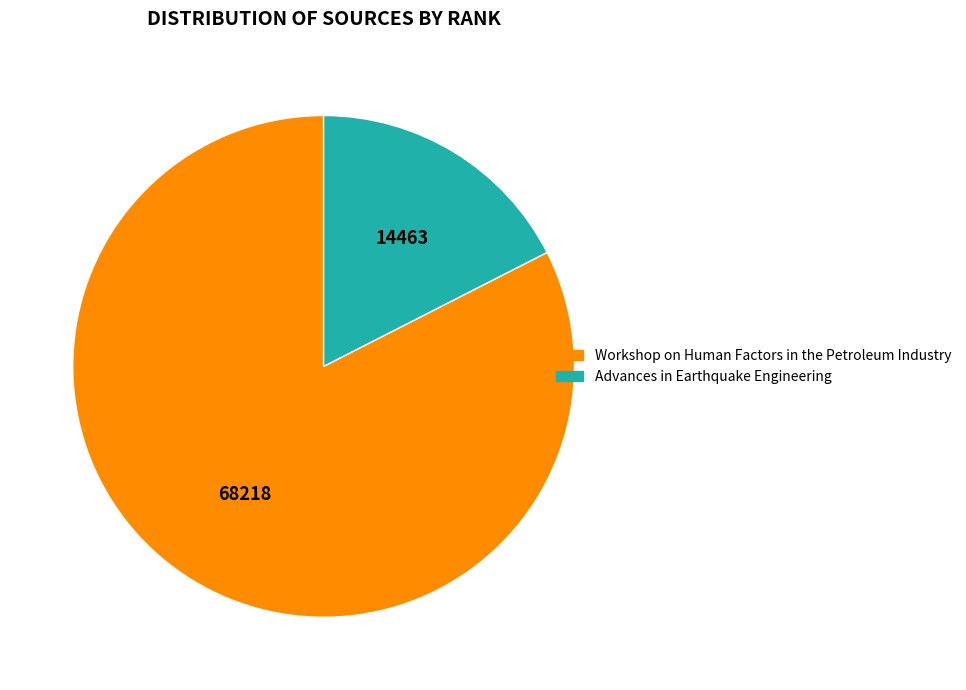

Is the sum of Workshop on Human Factors in the Petroleum Industry and Advances in Earthquake Engineering greater than half?

Yes